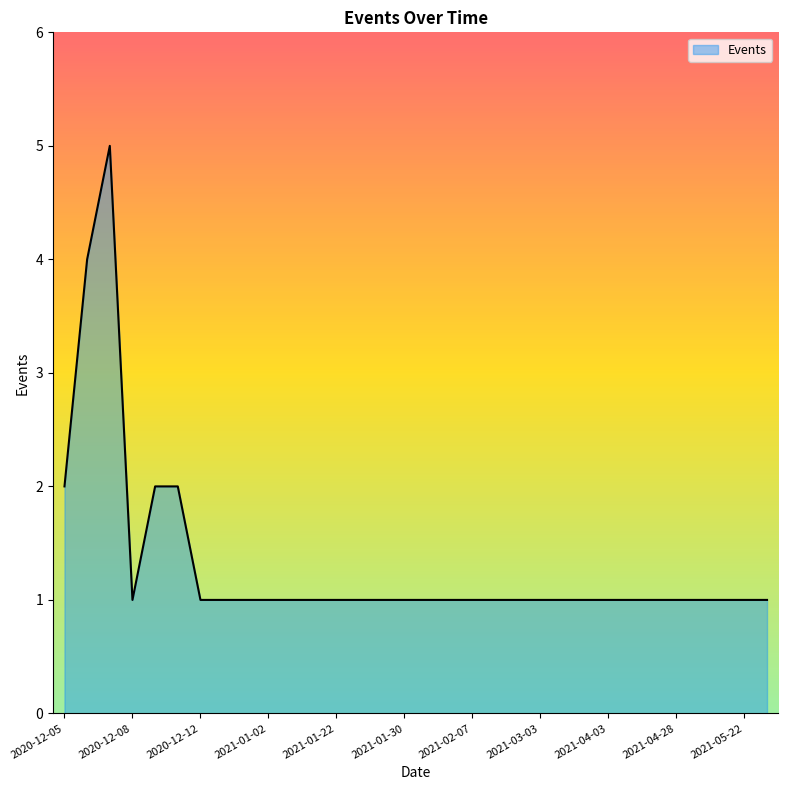

What is the difference between the maximum and minimum values?

4